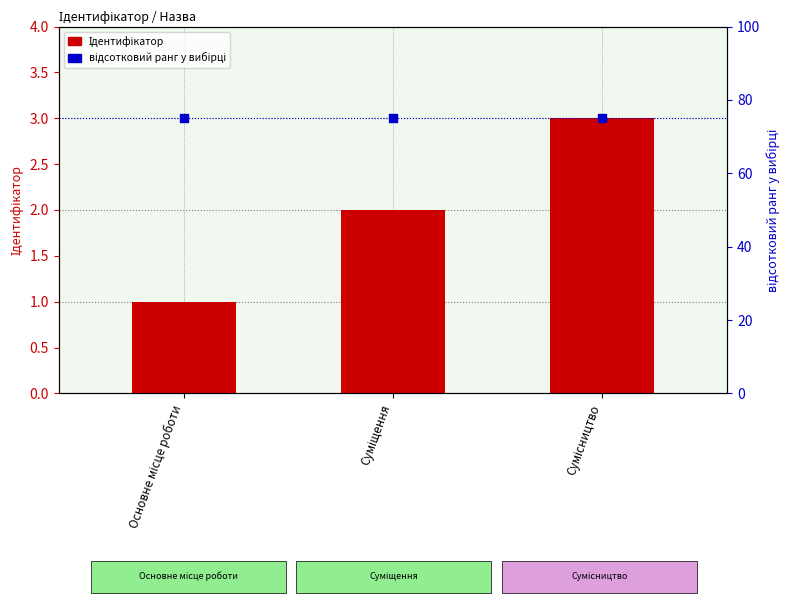

At which category is the sum across all series the highest?

Сумісництво